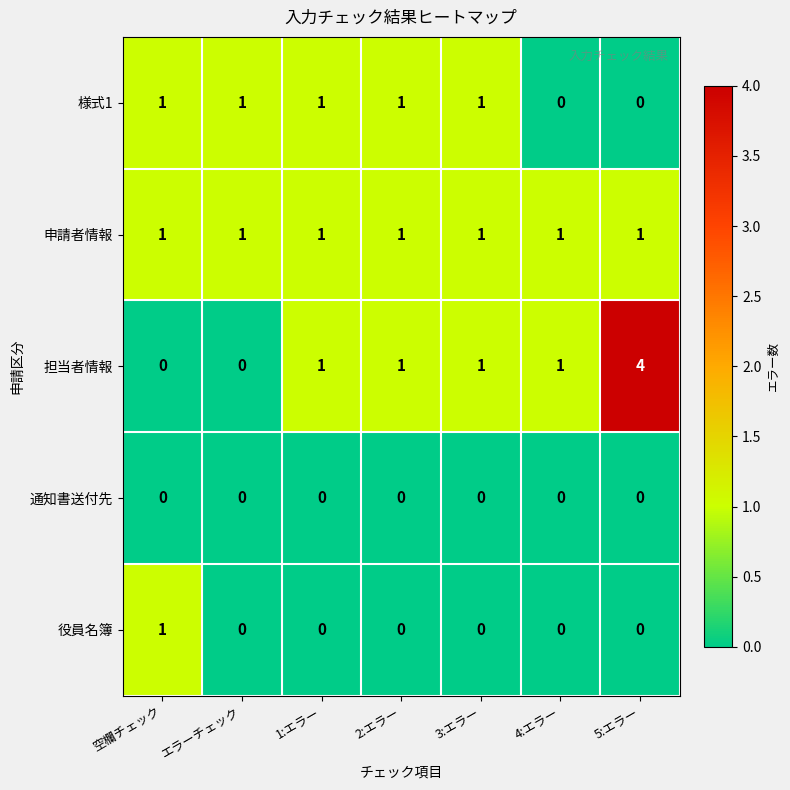

Between 3:エラー and 5:エラー, which series saw the biggest shift?

担当者情報